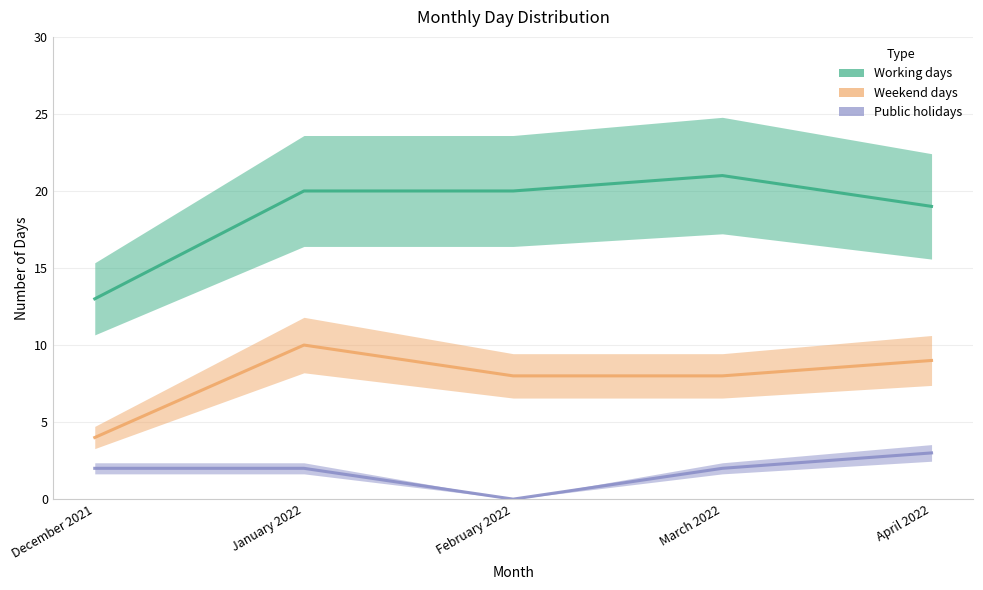

Which category has the highest value in the Weekend days series?

January 2022